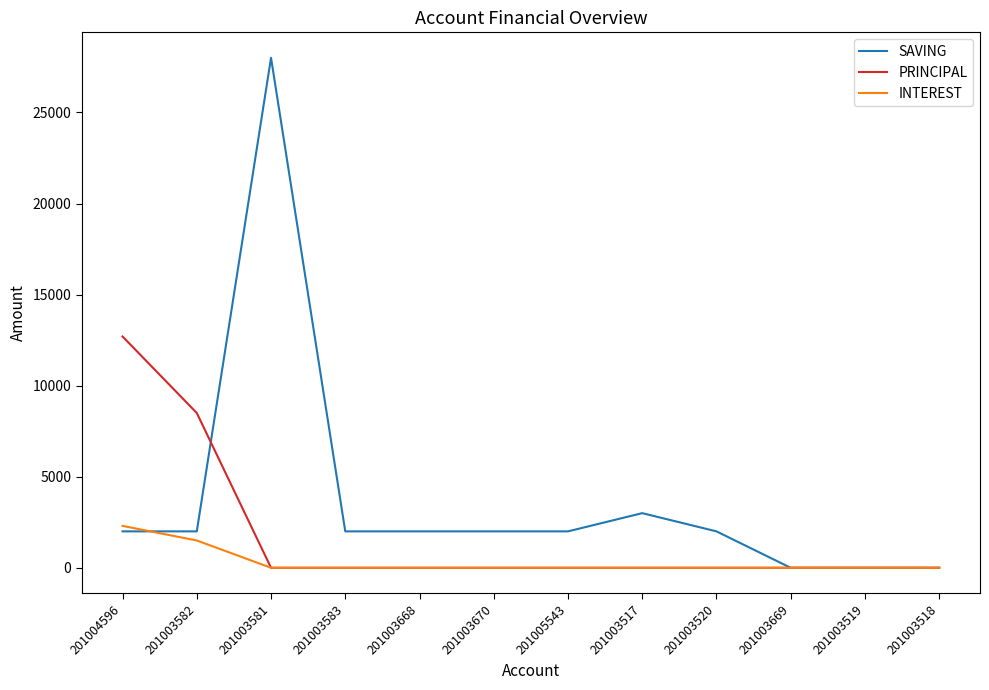

What is the sum of all INTEREST values?

3800